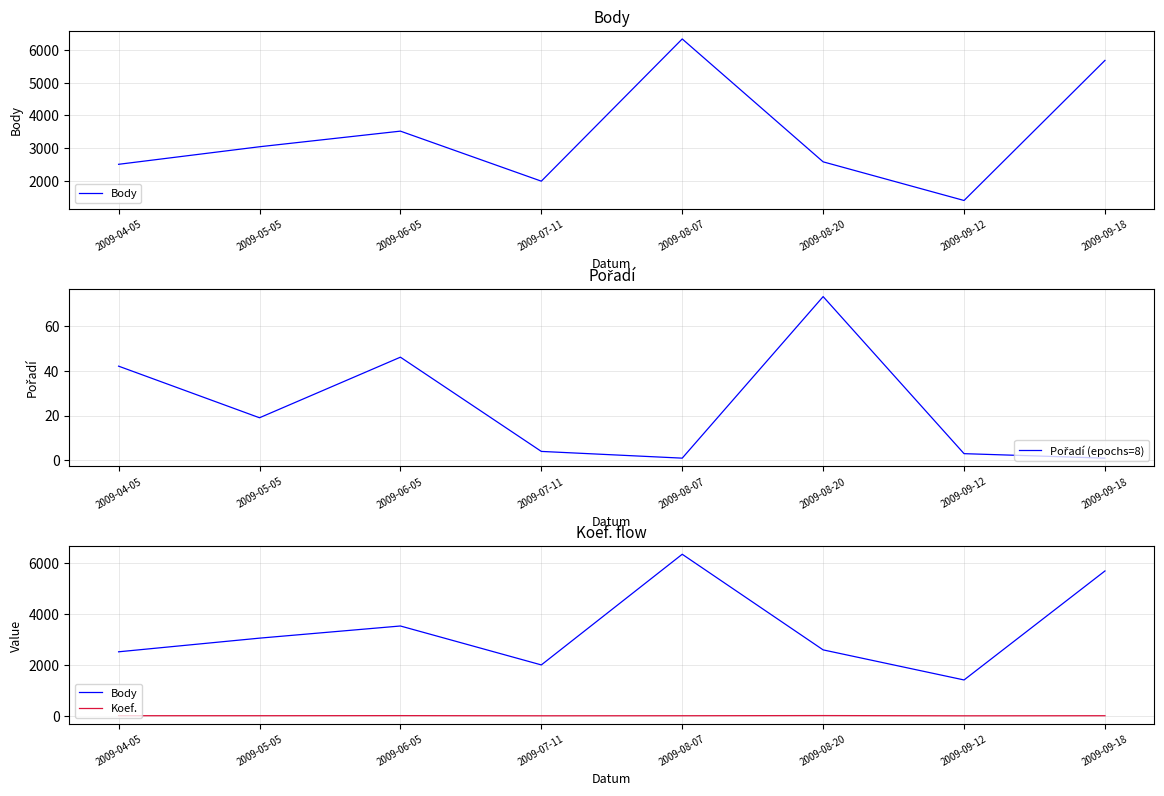

List the labels in order of Pořadí (epochs=8) value, smallest first.

2009-08-07, 2009-09-18, 2009-09-12, 2009-07-11, 2009-05-05, 2009-04-05, 2009-06-05, 2009-08-20